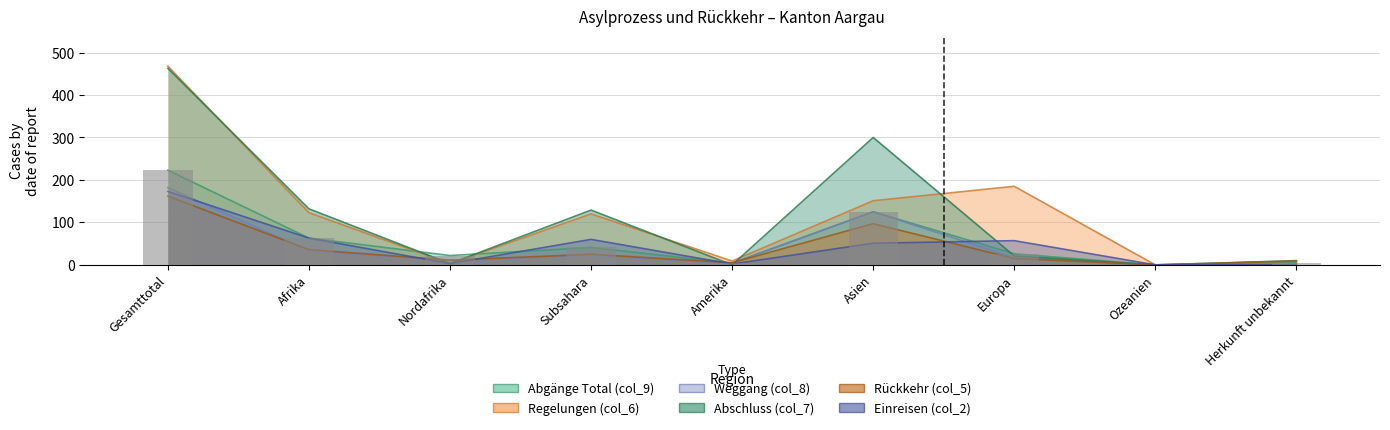

Which category has the highest value across all series?

Gesamttotal